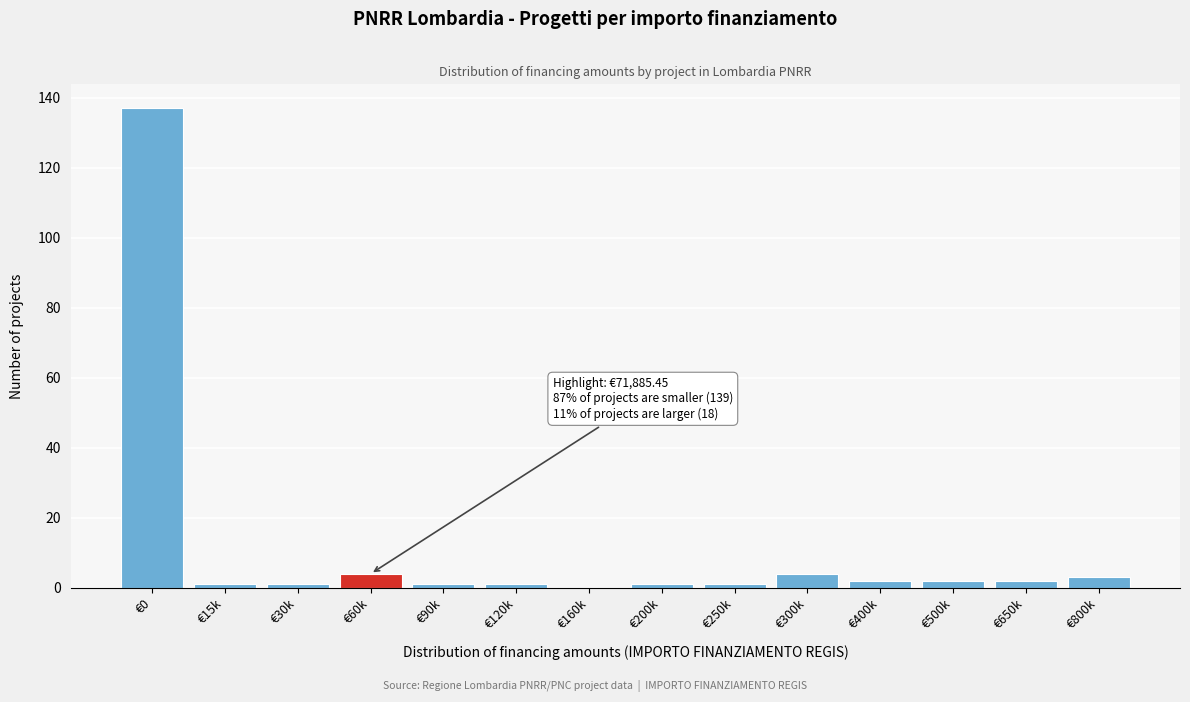

Reading left to right, transcribe all the data shown in this chart.

€0=137	€15k=1	€30k=1	€60k=4	€90k=1	€120k=1	€160k=0	€200k=1	€250k=1	€300k=4	€400k=2	€500k=2	€650k=2	€800k=3